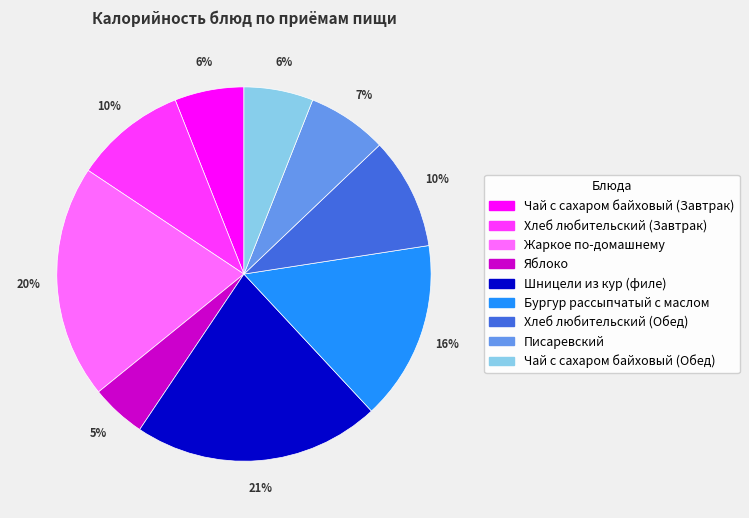

Does Чай с сахаром байховый (Завтрак) represent more than half of the total?

No